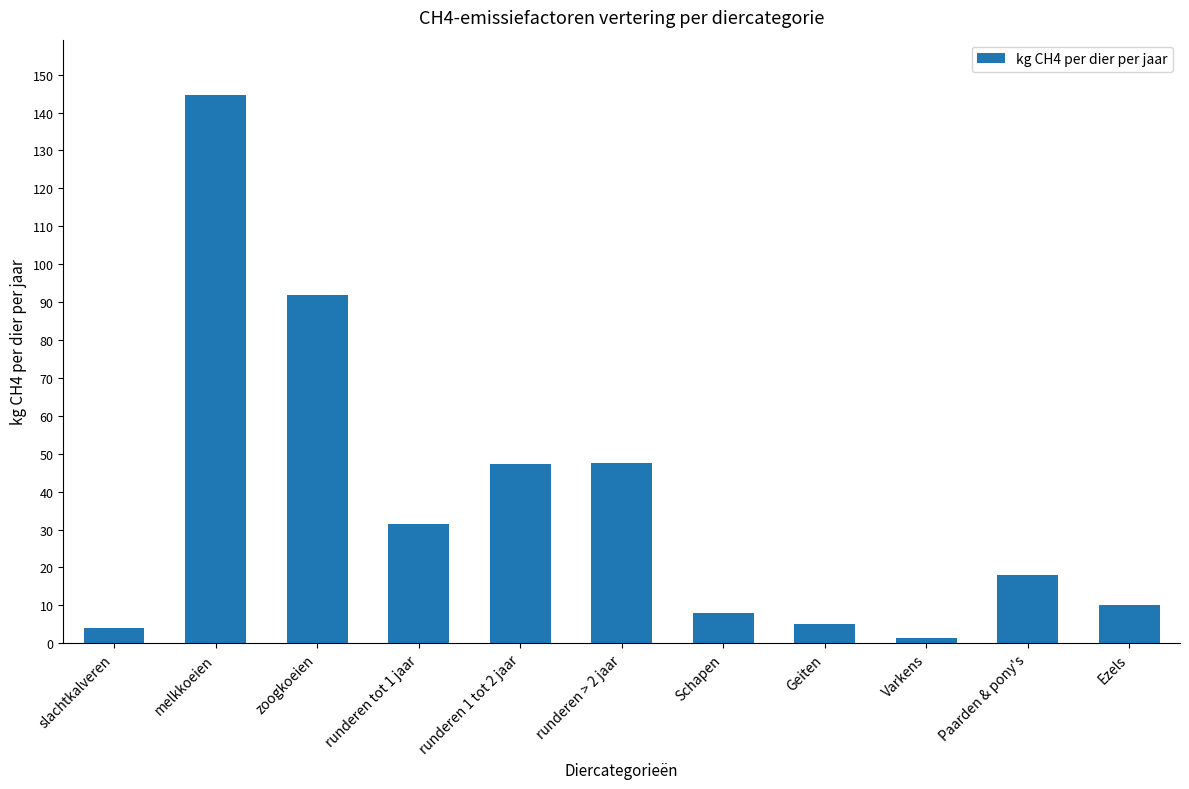

Which has a higher value, Paarden & pony's or slachtkalveren?

Paarden & pony's